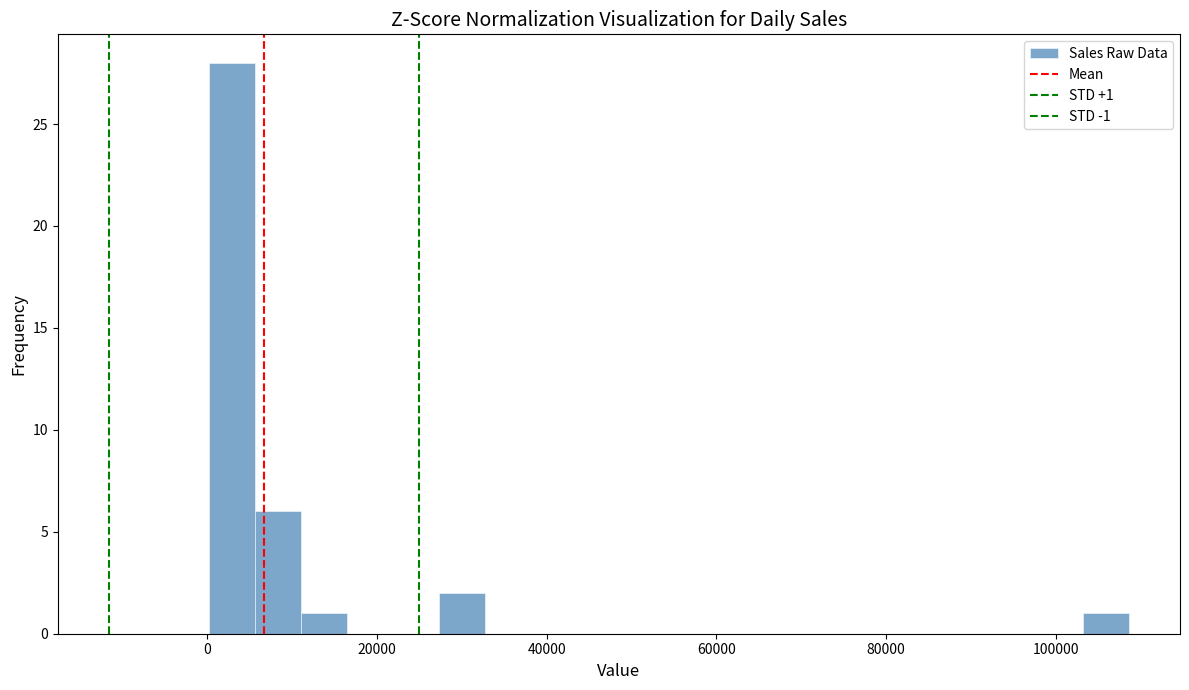

Read against the x-axis, roughly where is the centre of the tallest bar?

2000